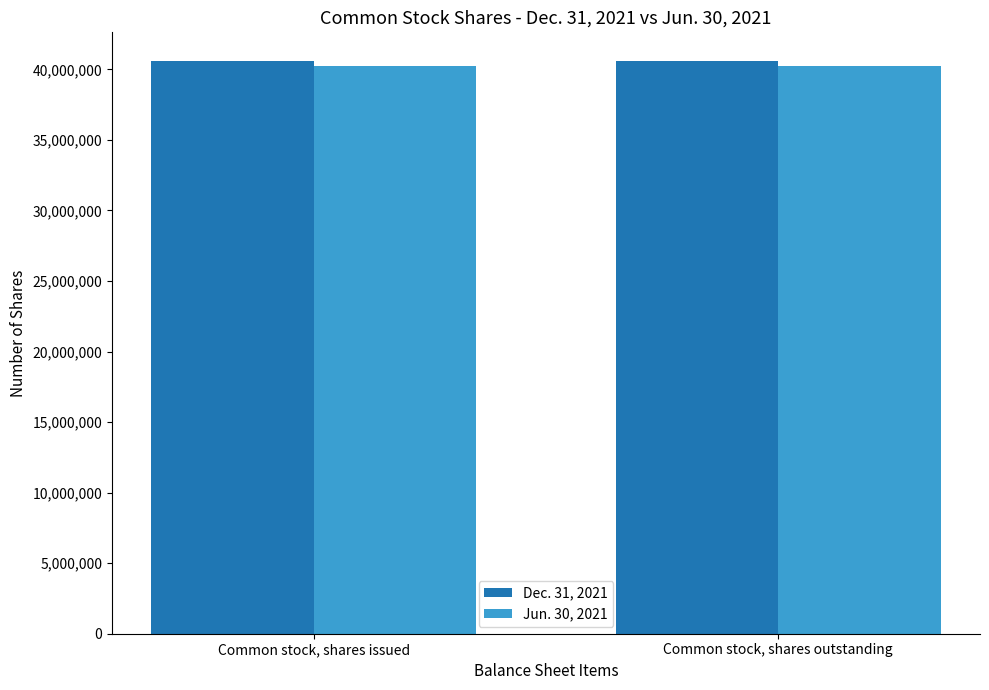

Reading left to right, extract all data points from this chart.

Dec. 31, 2021: Common stock, shares issued=40596206	Common stock, shares outstanding=40596206
Jun. 30, 2021: Common stock, shares issued=40215554	Common stock, shares outstanding=40215554